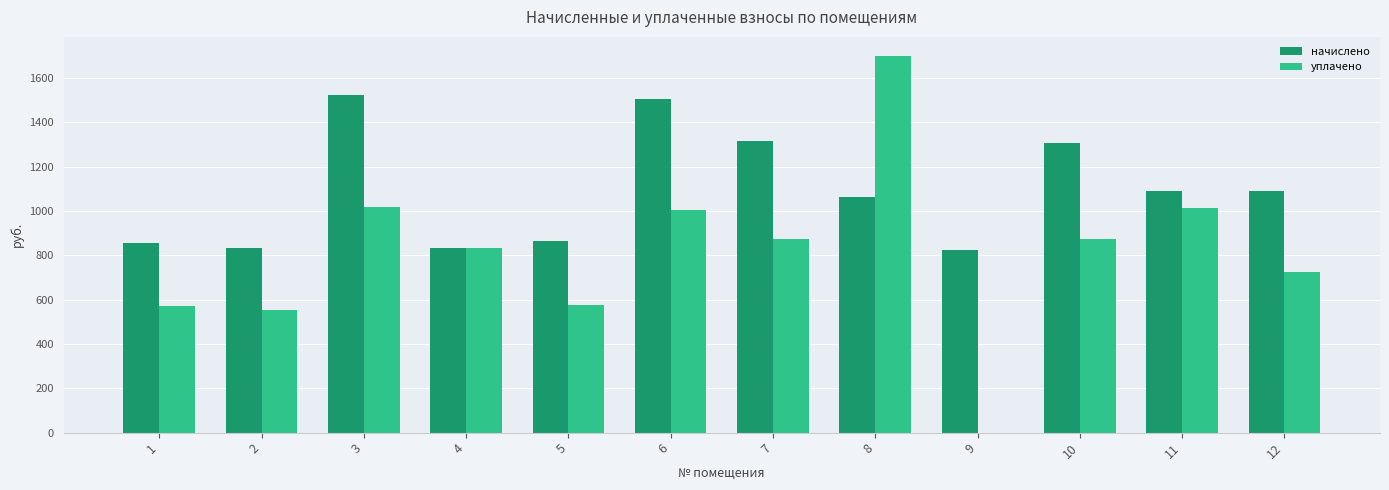

Which series changed the most between 7 and 8?

уплачено